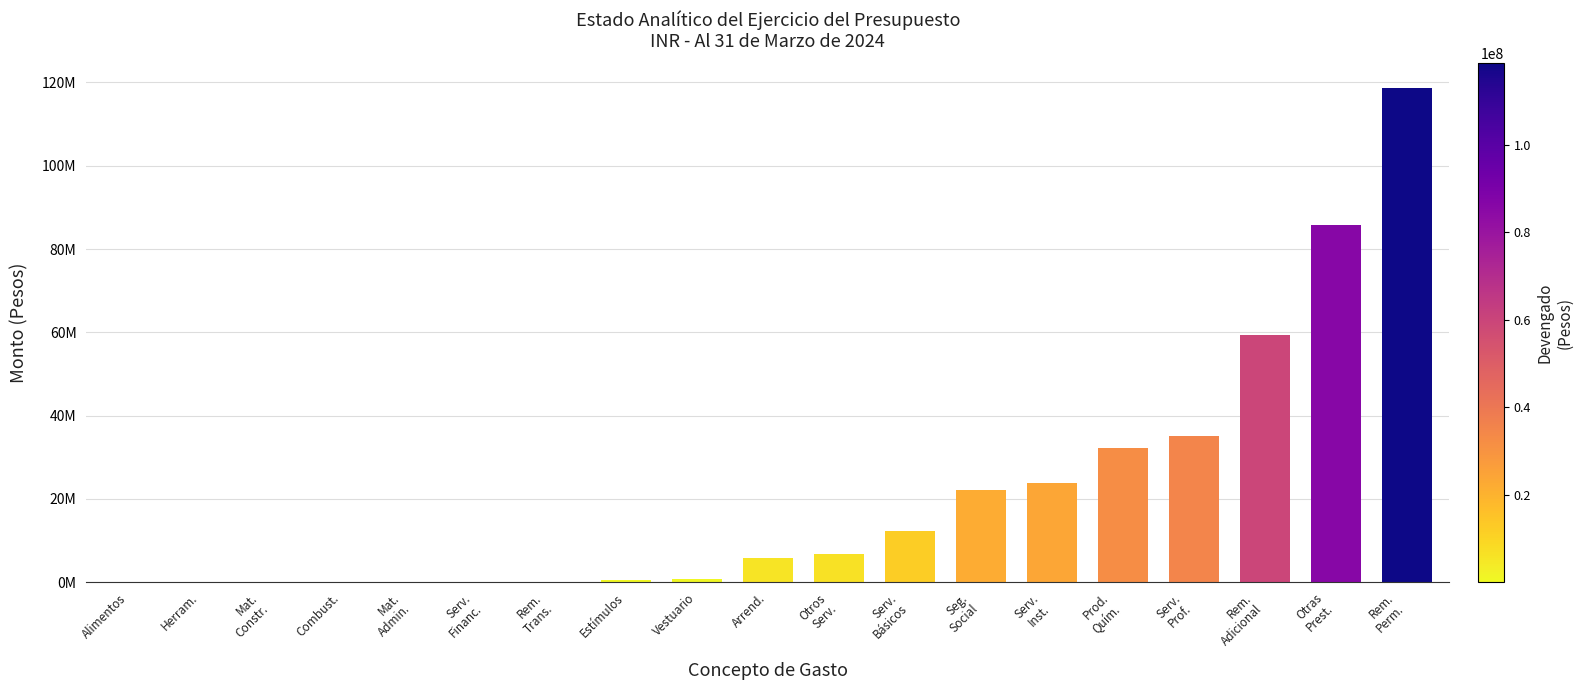

What is the ratio of the value at Mat.
Admin. to the value at Vestuario?

0.1